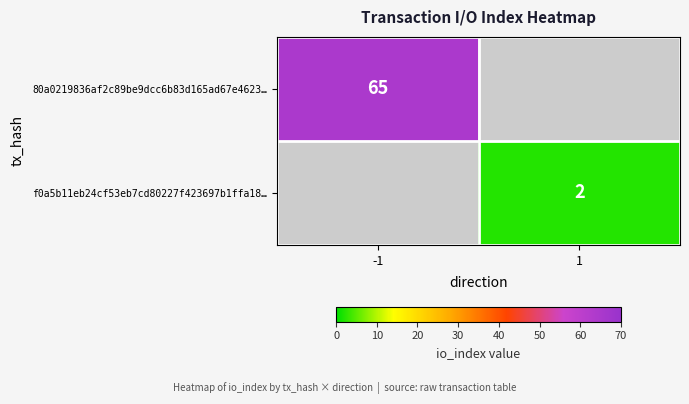

Which has a higher value, 1 or -1?

-1